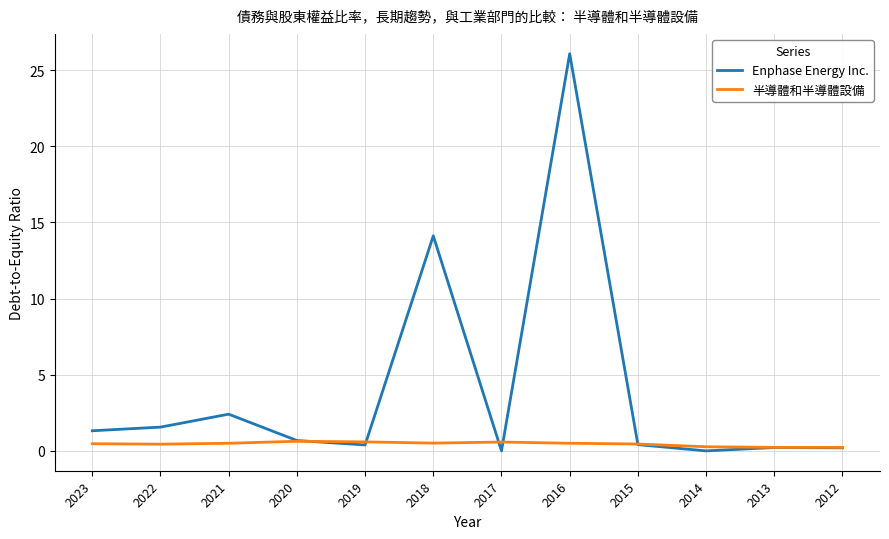

List the series in order of their peak value, lowest first.

半導體和半導體設備, Enphase Energy Inc.